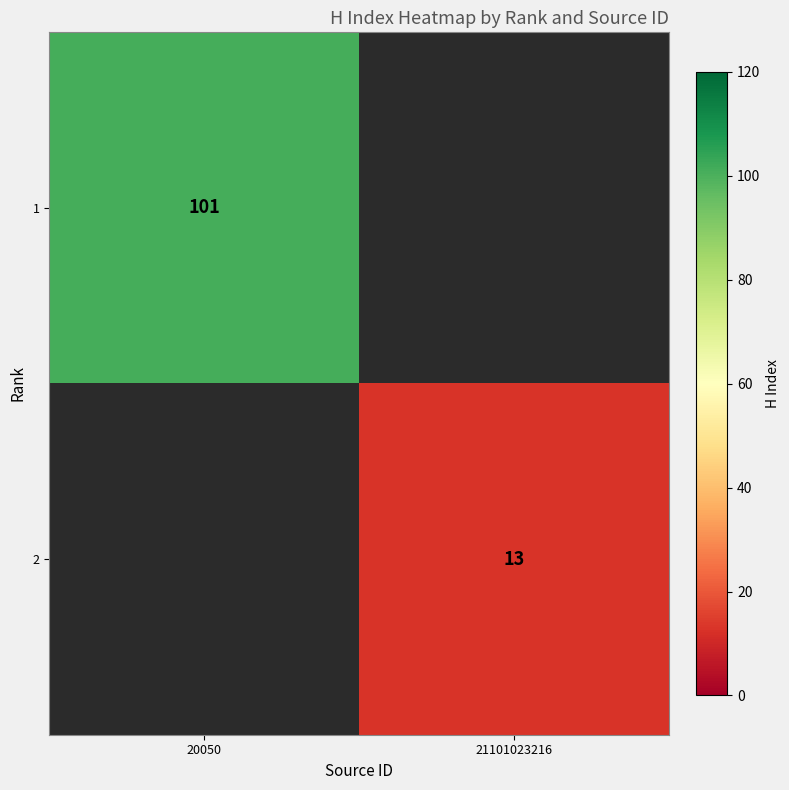

The value of 2 at 21101023216 is 13. True or false?

True